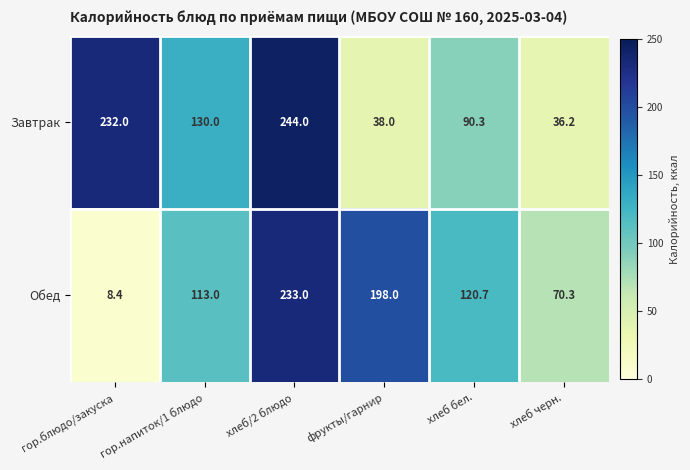

What is the difference between the Обед values at хлеб/2 блюдо and гор.блюдо/закуска?

224.6